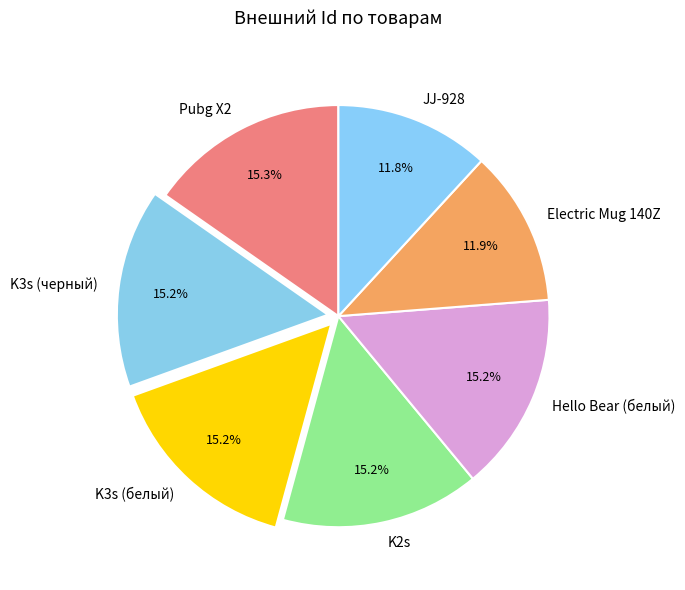

To the nearest percent, what portion does K3s (белый) represent?

15%